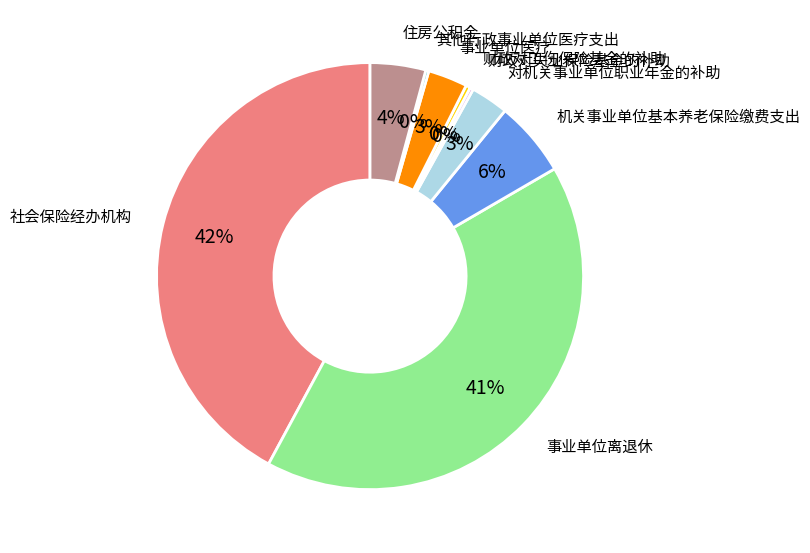

Is it true that 事业单位离退休 is 30% of the pie?

False